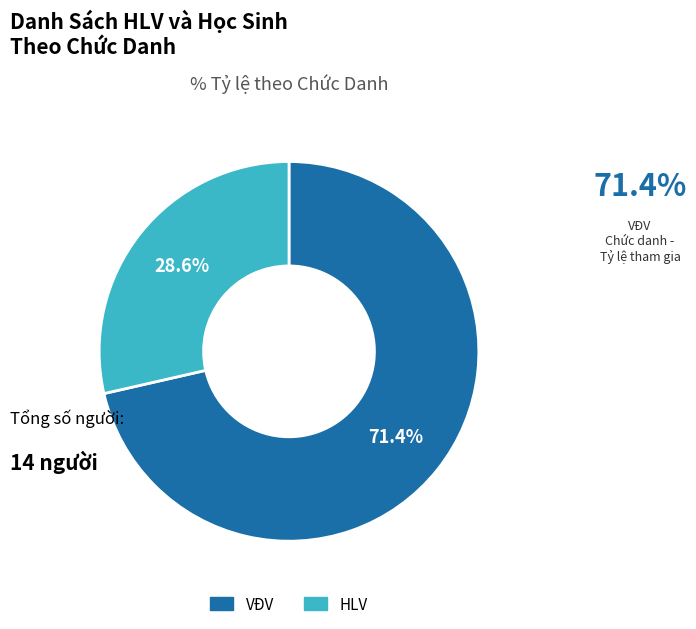

What is the ratio of the value at VĐV to the value at HLV?

2.5